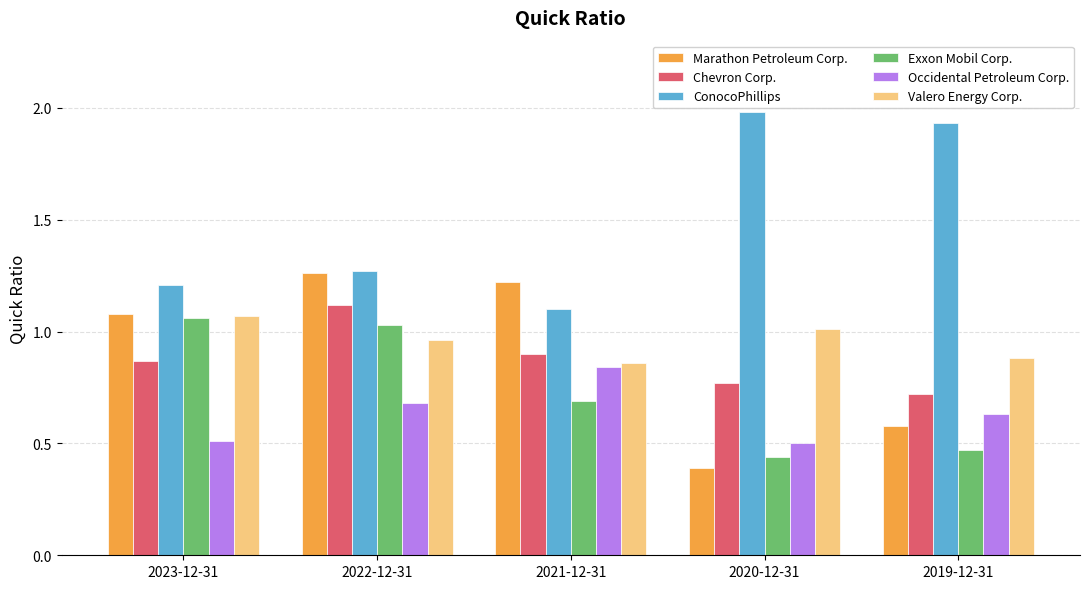

What is the total value across all series at 2022-12-31?

6.3